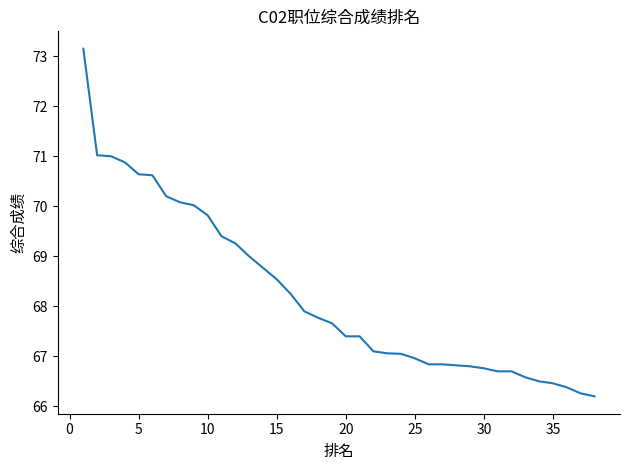

Does the chart display data point markers on the line(s)?

No